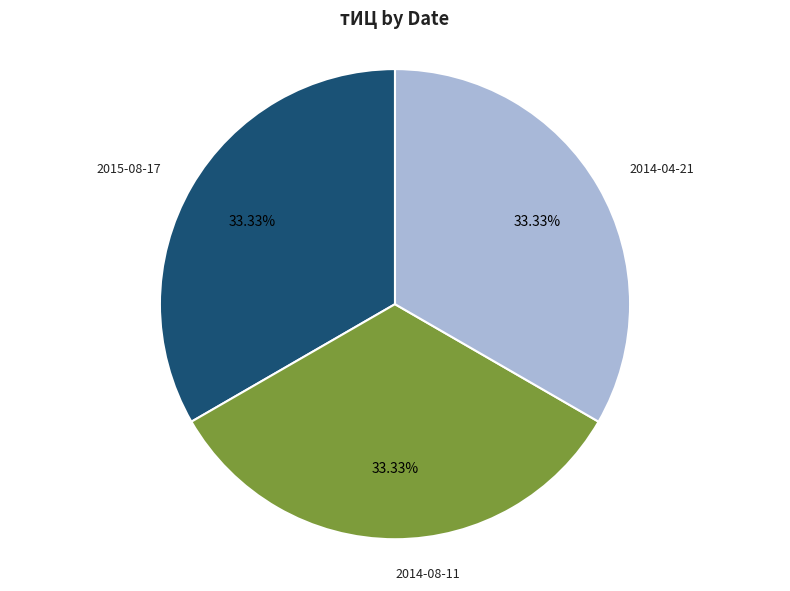

Combined, do 2015-08-17 and 2014-08-11 account for over 50%?

Yes